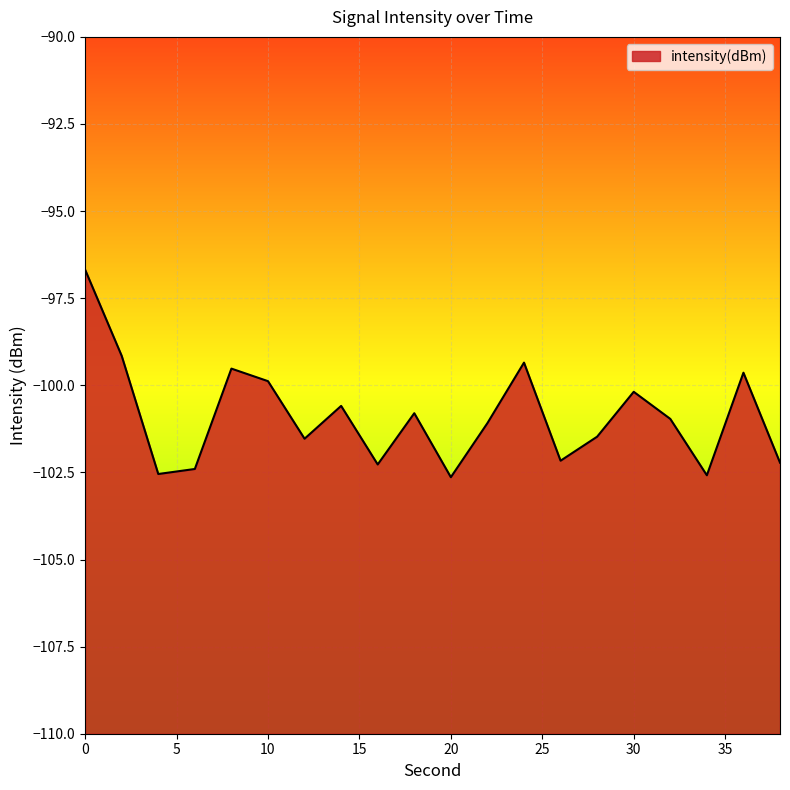

Count the number of categories in the chart.

20